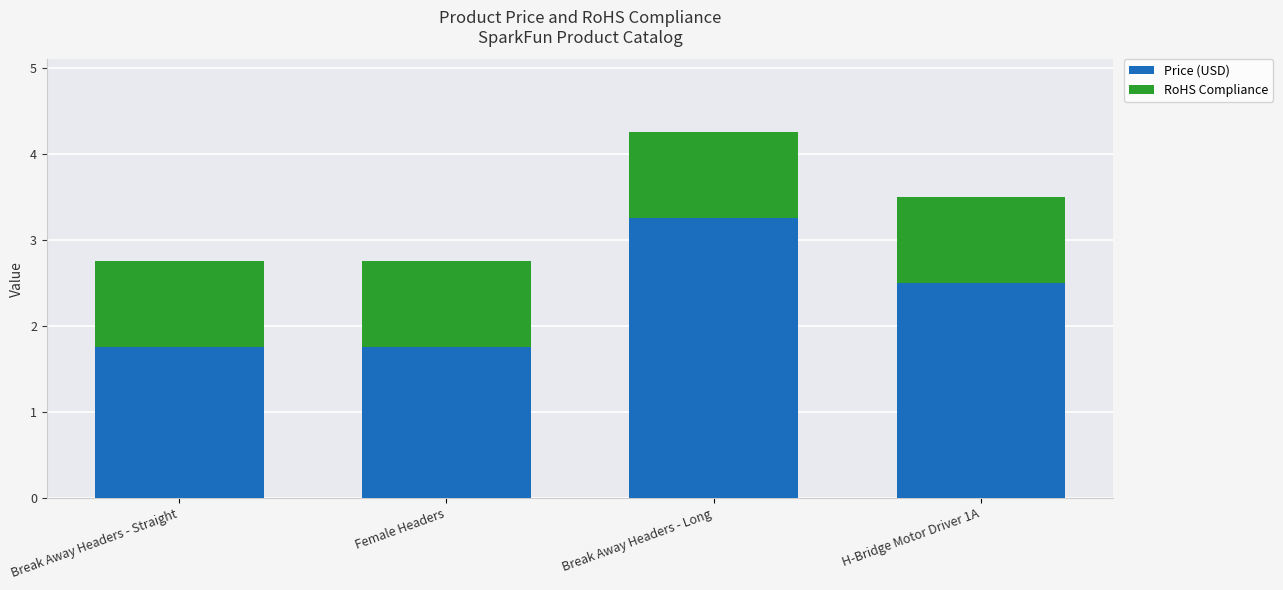

Which category has the highest value in the Price (USD) series?

Break Away Headers - Long